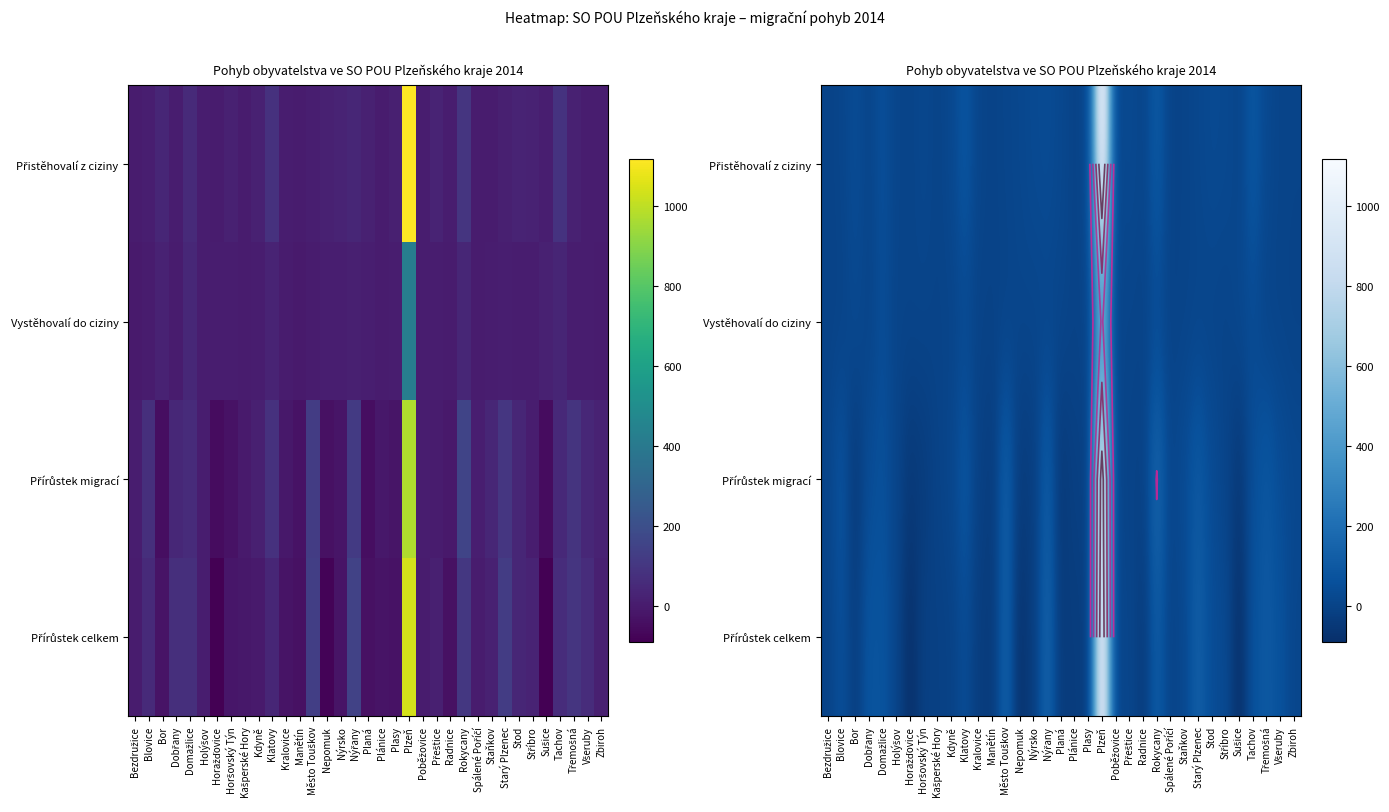

The value of Přistěhovalí z ciziny at Bezdružice is 2. True or false?

False